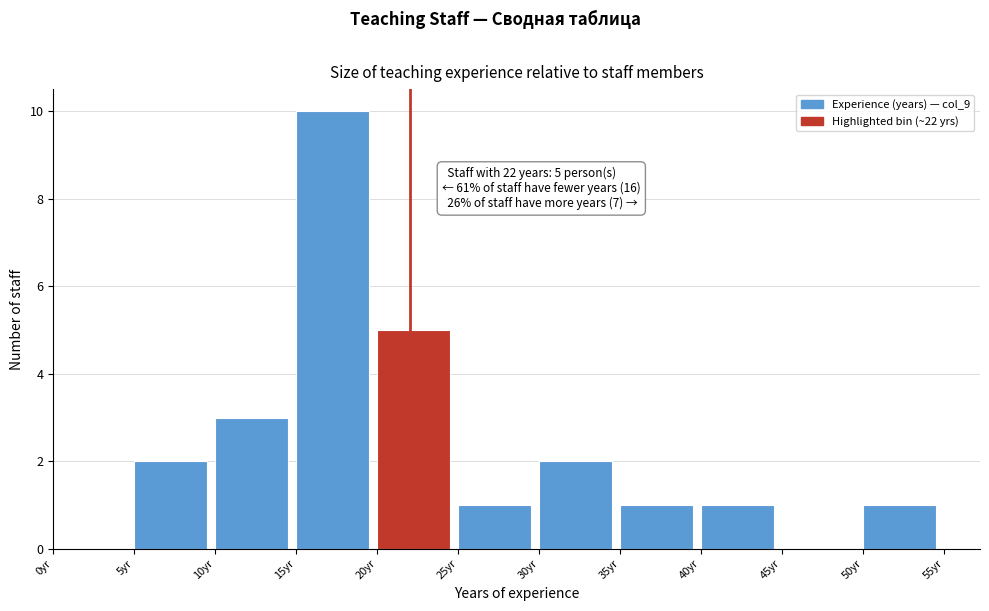

Which range on the x-axis has the tallest bar?

15 to 20